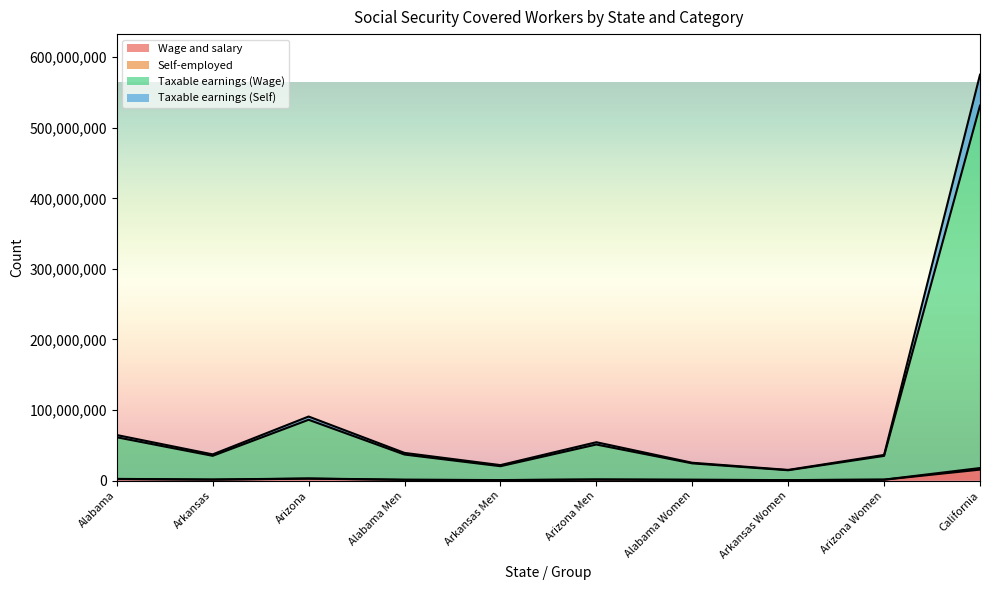

Reading left to right, transcribe all the data shown in this chart.

Wage and salary: Alabama=2230420	Arkansas=1390873	Arizona=2792245	Alabama Men=1124268	Arkansas Men=695642	Arizona Men=1483104	Alabama Women=1106151	Arkansas Women=695231	Arizona Women=1309142	California=15604909
Self-employed: Alabama=64605543	Arkansas=37199840	Arizona=90816477	Alabama Men=39280277	Arkansas Men=21996052	Arizona Men=54406525	Alabama Women=25325265	Arkansas Women=15203788	Arizona Women=36409954	California=575123676
Taxable earnings (Wage): Alabama=61429682	Arkansas=35143697	Arizona=86209203	Alabama Men=36966945	Arkansas Men=20434444	Arizona Men=51169670	Alabama Women=24462736	Arkansas Women=14709254	Arizona Women=35039535	California=531320065
Taxable earnings (Self): Alabama=2460694	Arkansas=1549297	Arizona=3064083	Alabama Men=1265670	Arkansas Men=800075	Arizona Men=1643930	Alabama Women=1195023	Arkansas Women=749223	Arizona Women=1420154	California=17828699